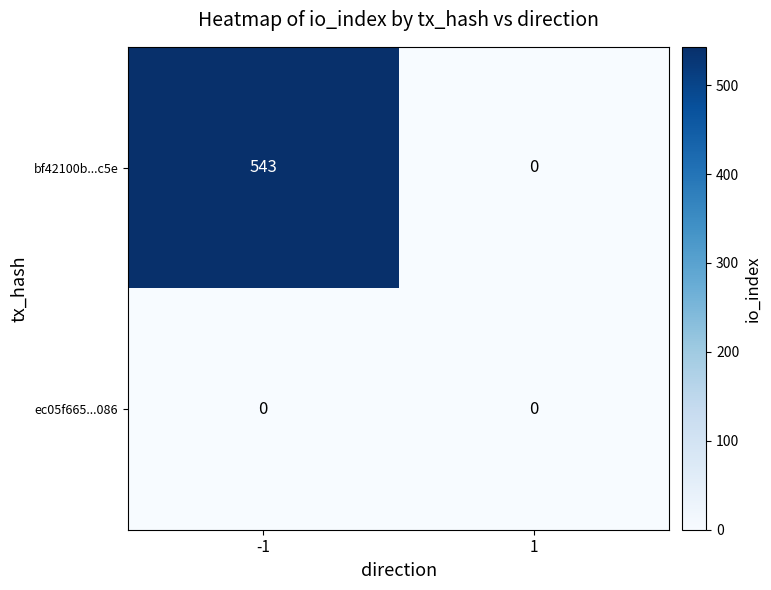

Count the number of data series in this chart.

2